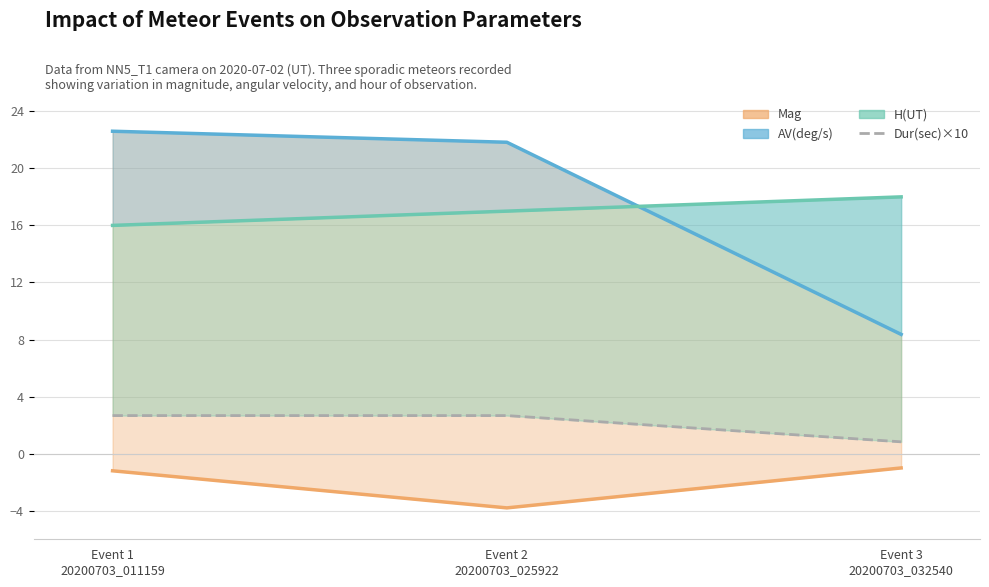

What are all the series names shown in the legend?

Mag, AV(deg/s), H(UT), Dur(sec)×10